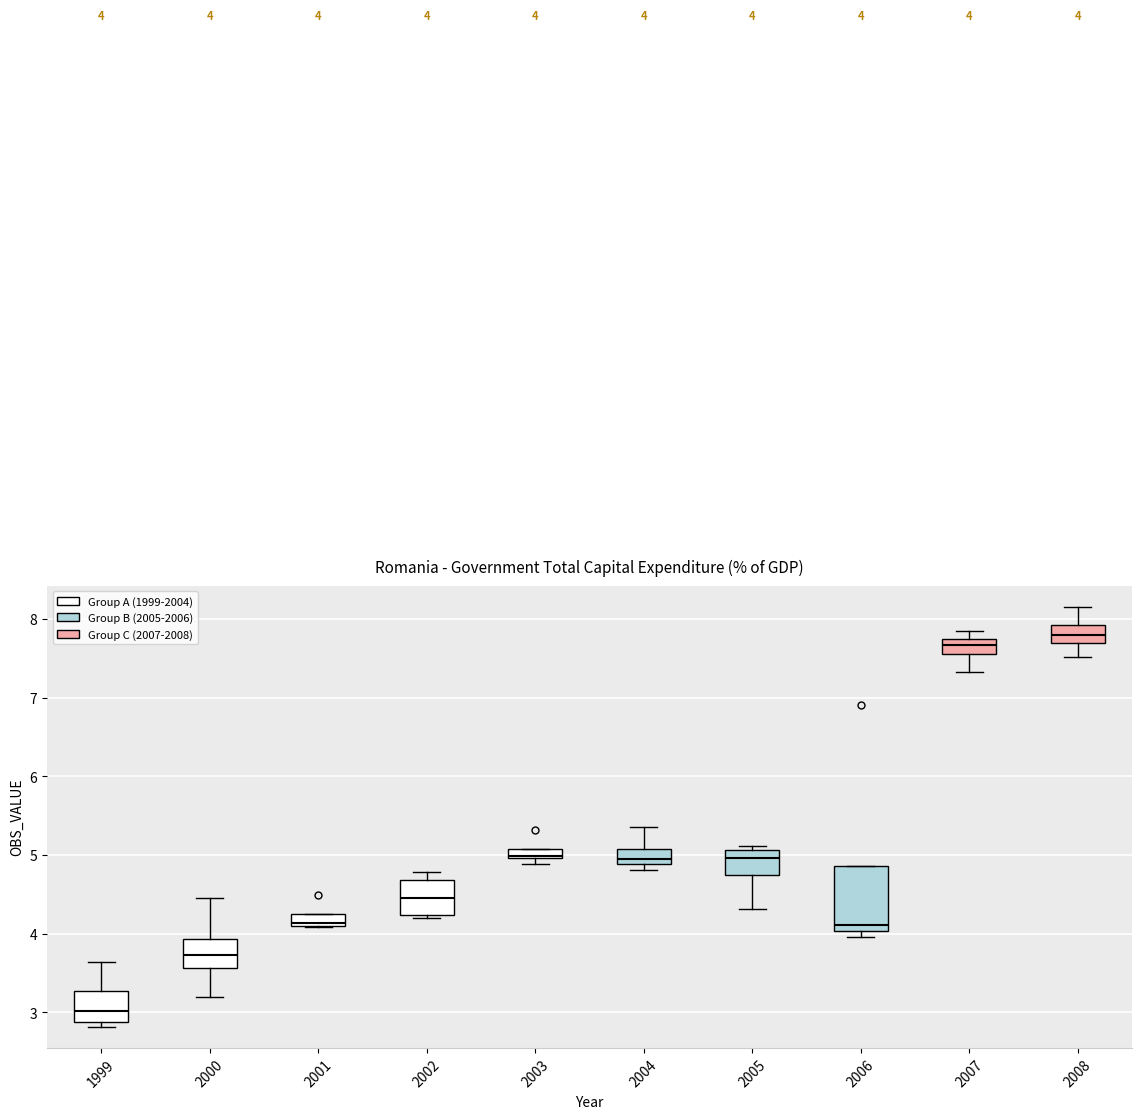

Which box has the lowest median line?

1999